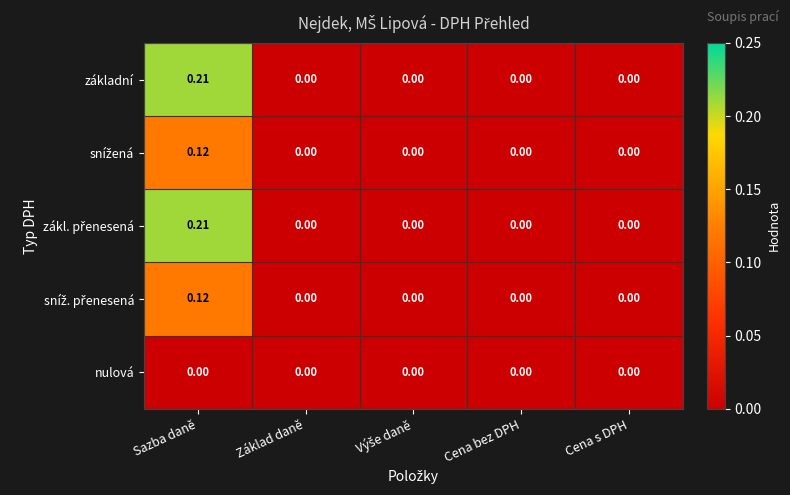

At which category is the sum across all series the highest?

Sazba daně